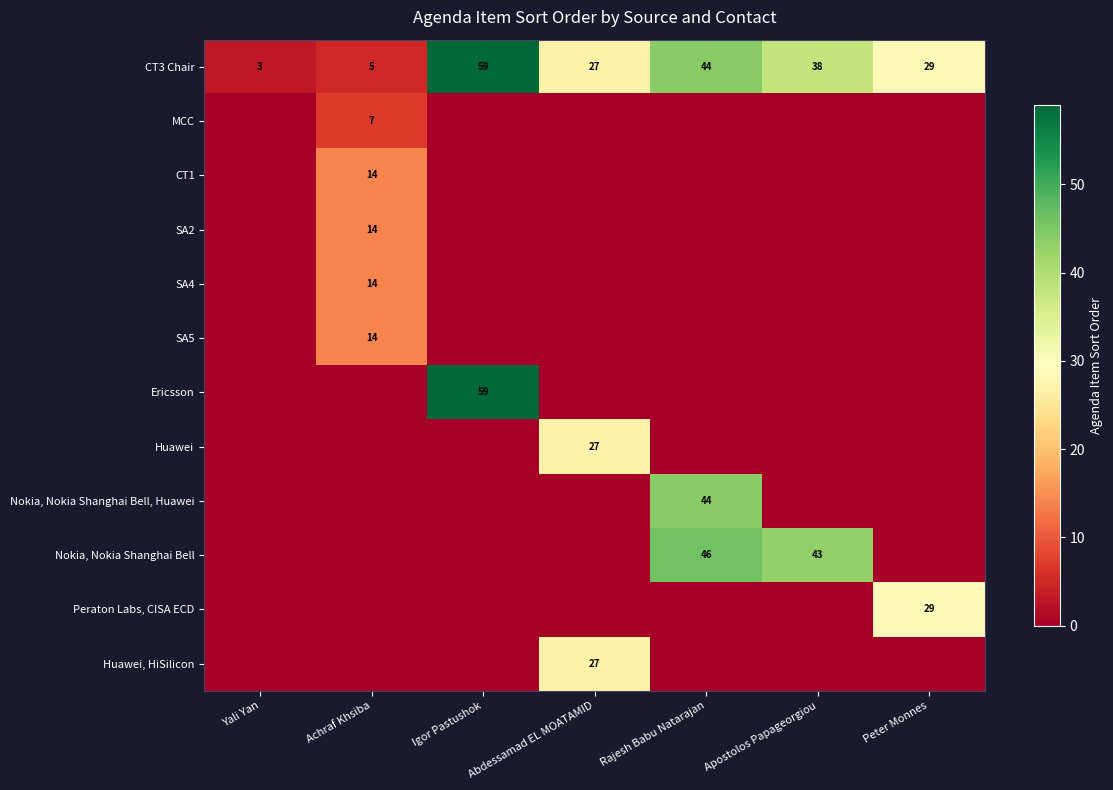

Is it true that Huawei, HiSilicon equals 27 at Abdessamad EL MOATAMID?

True